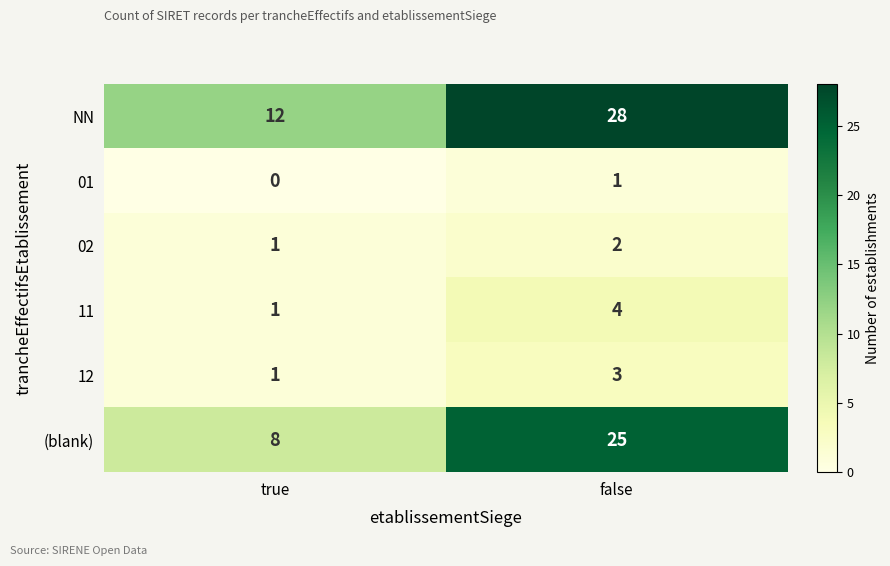

How many distinct data groups are displayed?

6